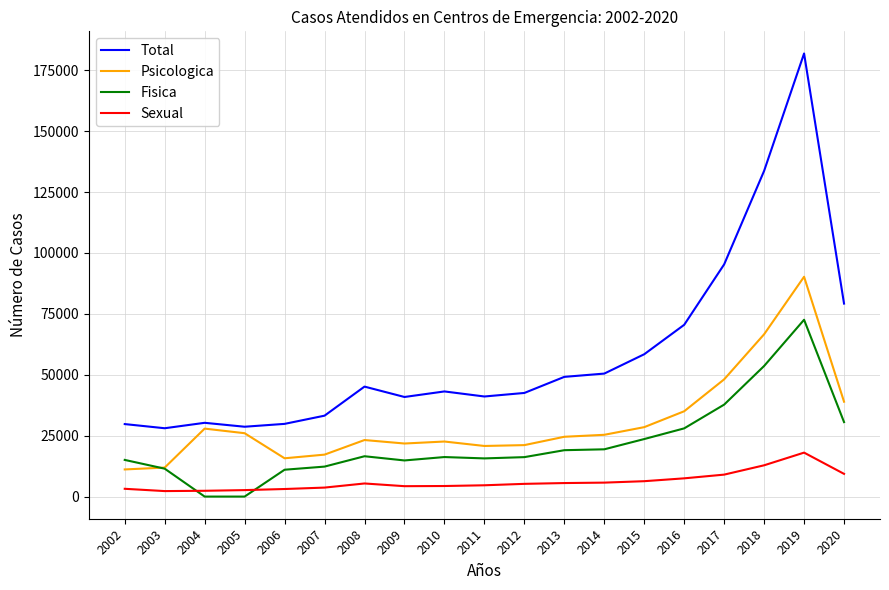

What are all the series names shown in the legend?

Total, Psicologica, Fisica, Sexual